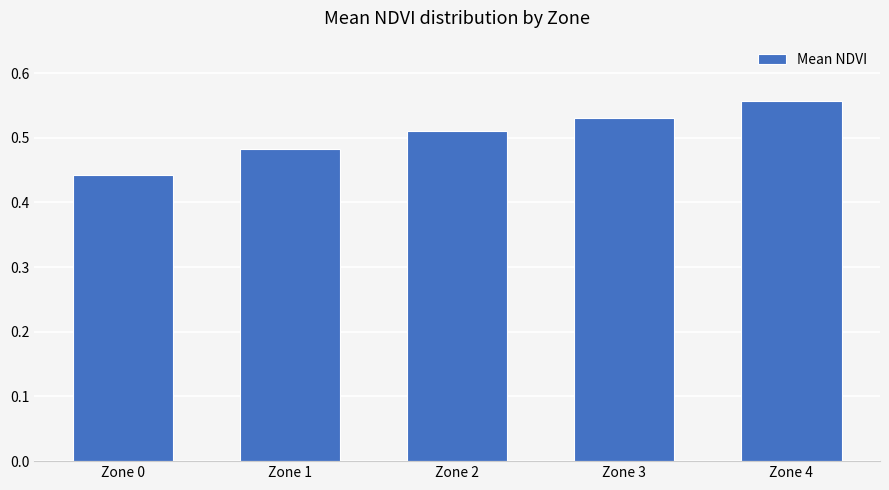

Between Zone 1 and Zone 3, which is larger?

Zone 3